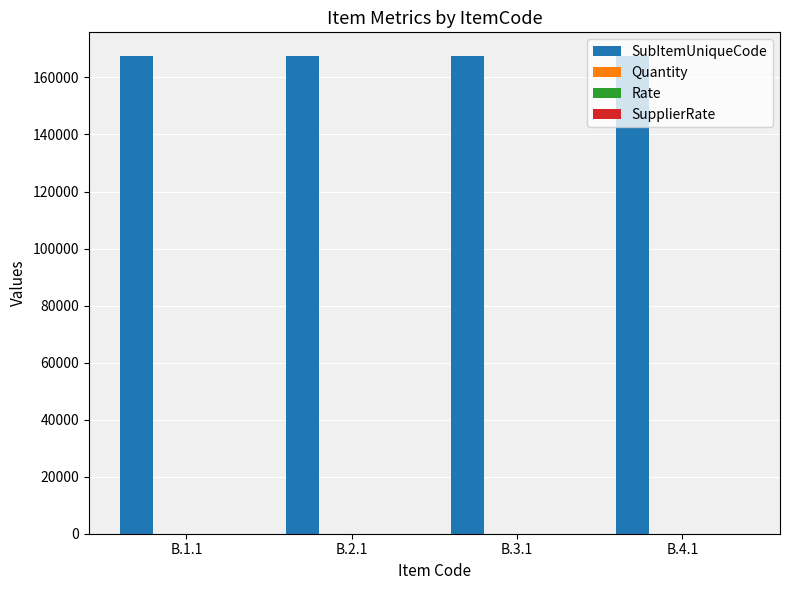

What is the maximum value shown in the chart?

167443